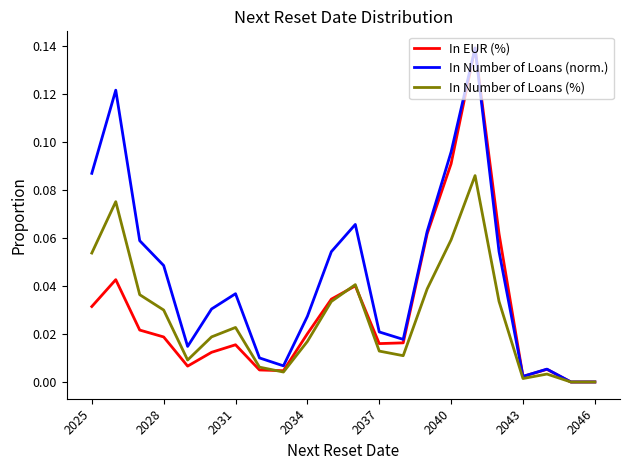

Which series has the largest total across all categories?

In Number of Loans (norm.)